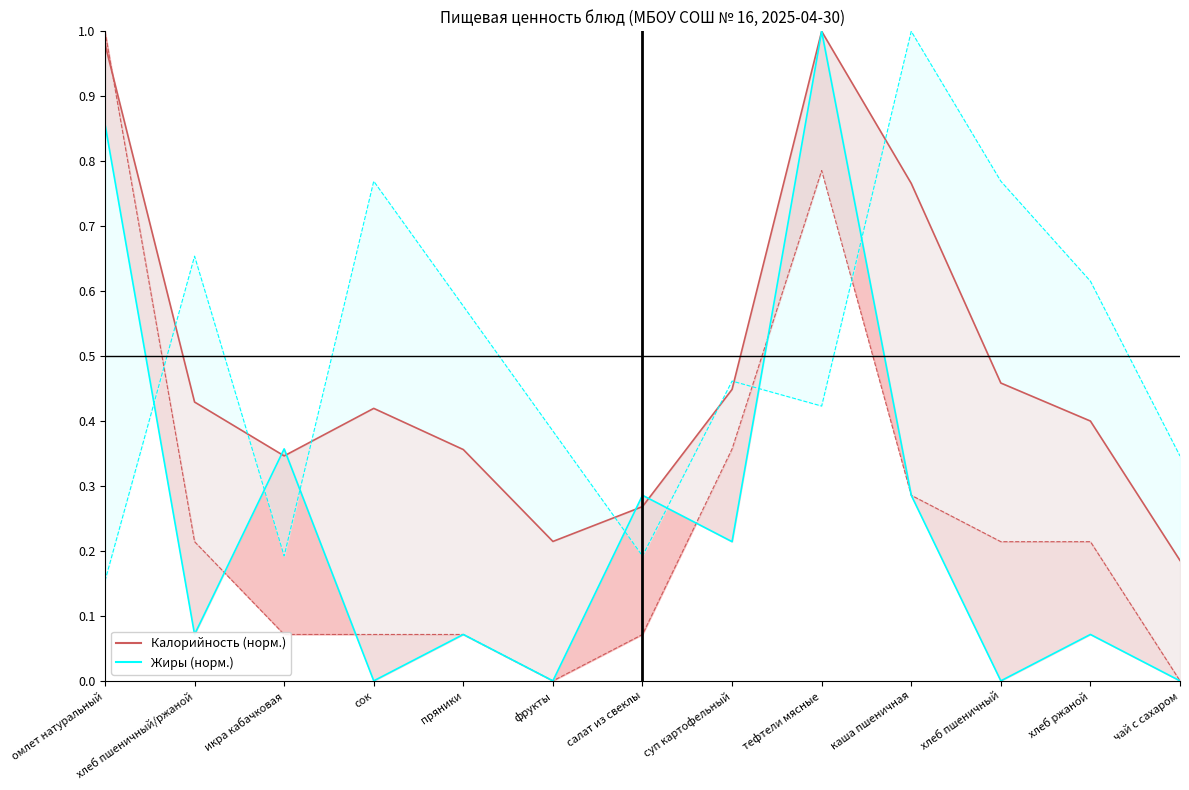

What is the difference between the Жиры (норм.) values at фрукты and хлеб пшеничный/ржаной?

0.1